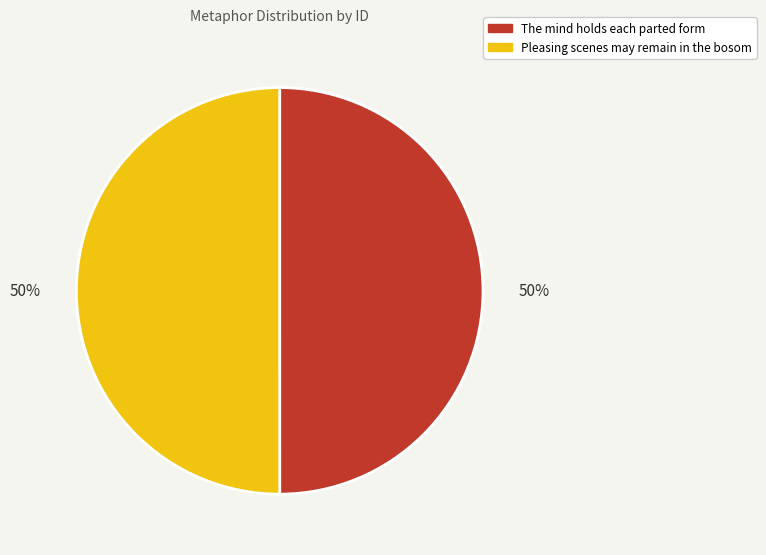

Approximately how many times larger is the value at The mind holds each parted form compared to Pleasing scenes may remain in the bosom?

1.0